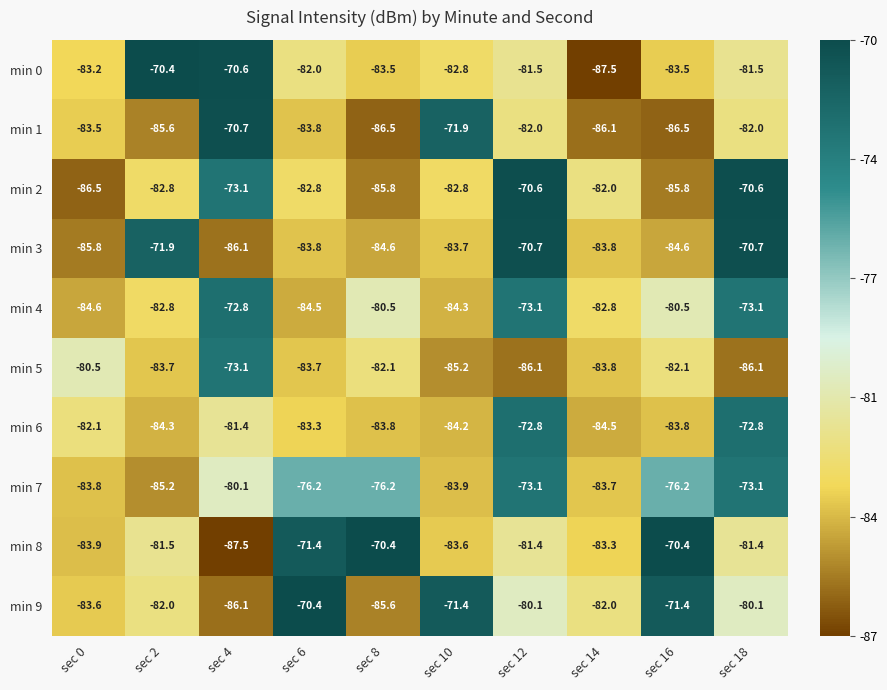

What is the smallest value displayed?

-87.5